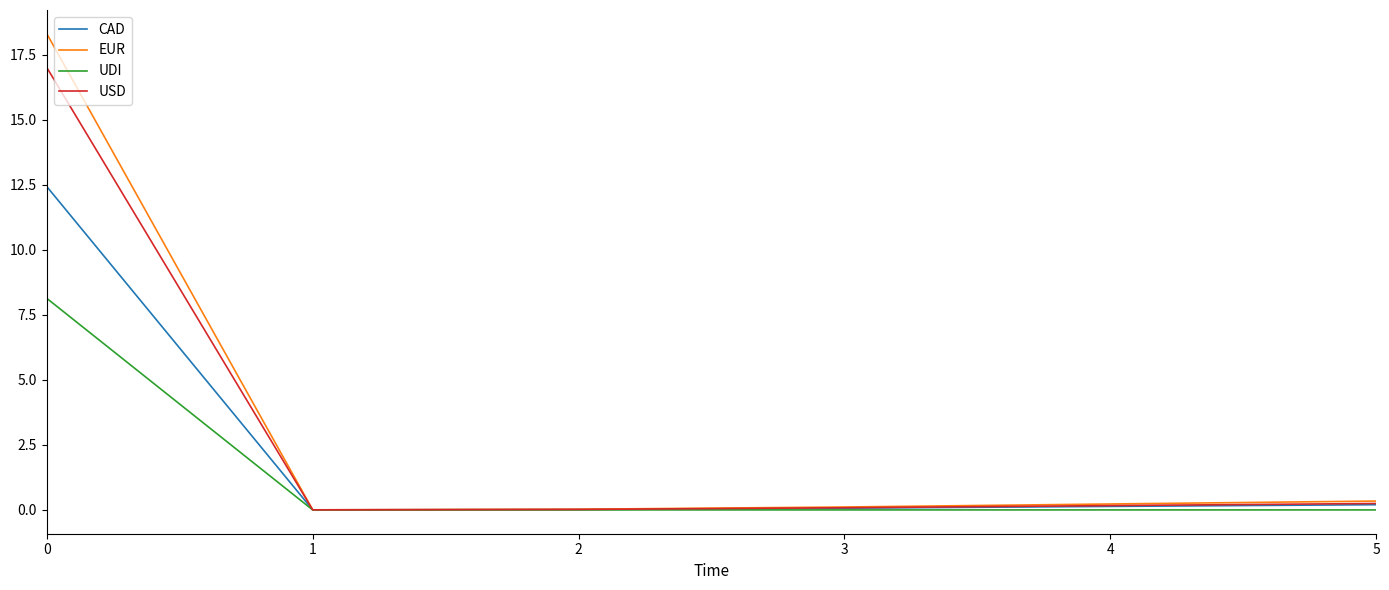

Does the chart display data point markers on the line(s)?

No